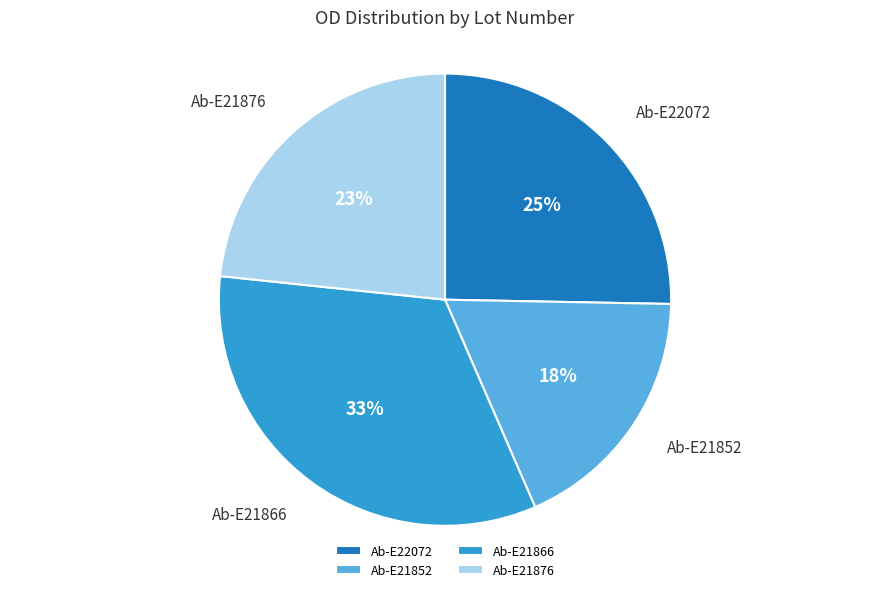

To the nearest percent, what is the difference between the largest and smallest slice percentages?

15%